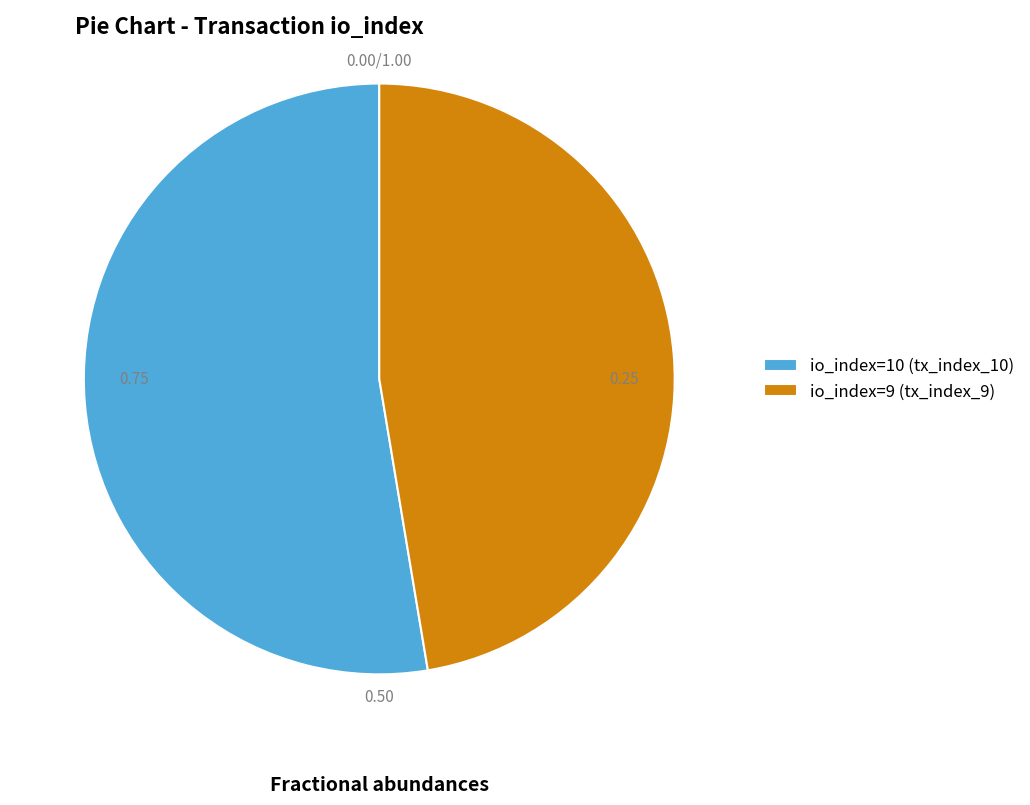

Rank the categories by value from lowest to highest.

io_index=9 (tx_index_9), io_index=10 (tx_index_10)